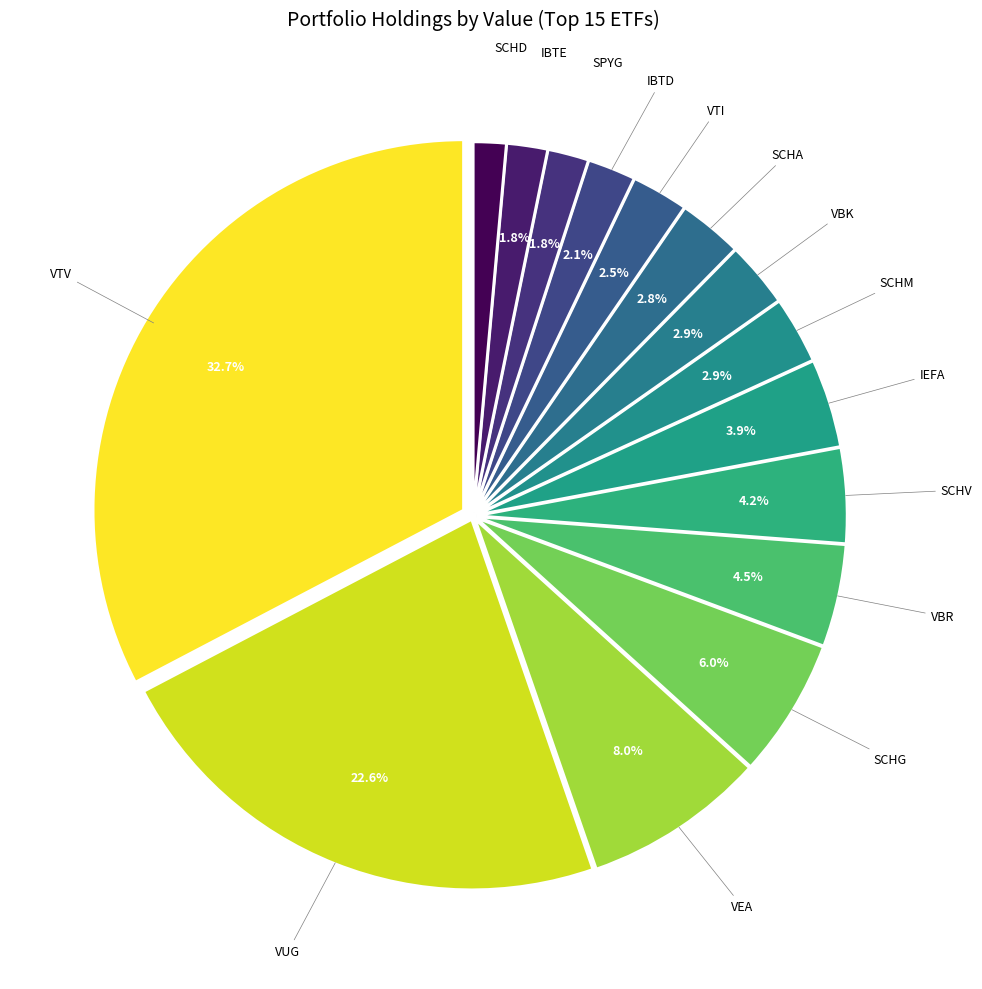

Count the number of slices in the pie.

15